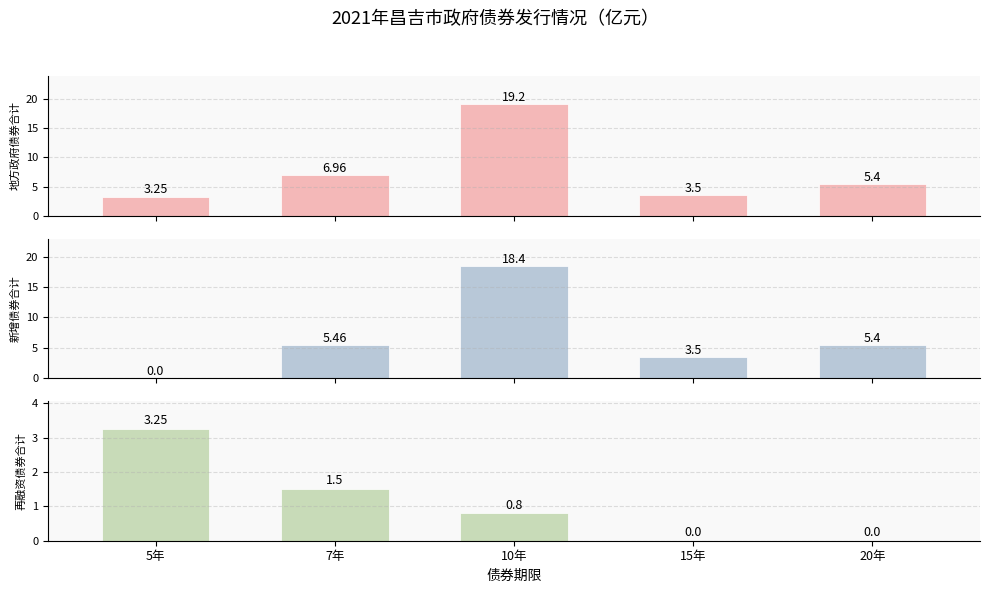

Between 7年 and 20年, which series saw the biggest shift?

地方政府债券合计